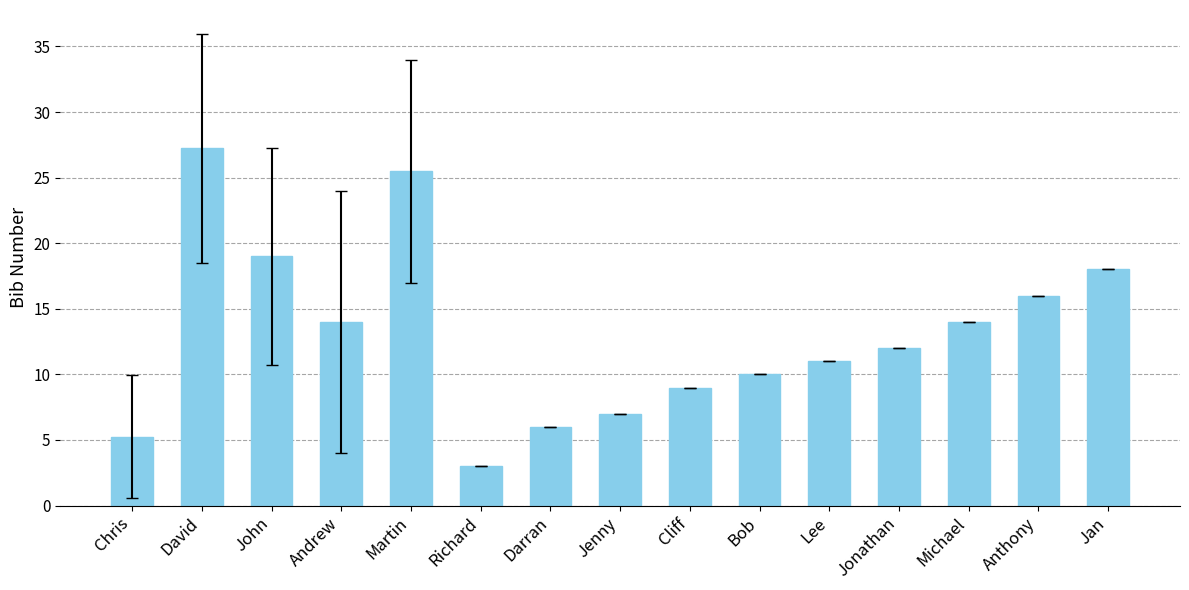

What is the approximate value at Cliff?

9.0